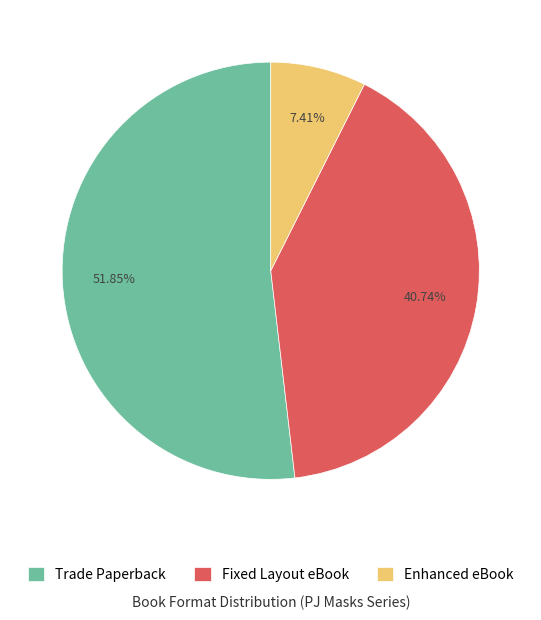

The Trade Paperback slice represents 52% of the pie. True or false?

True